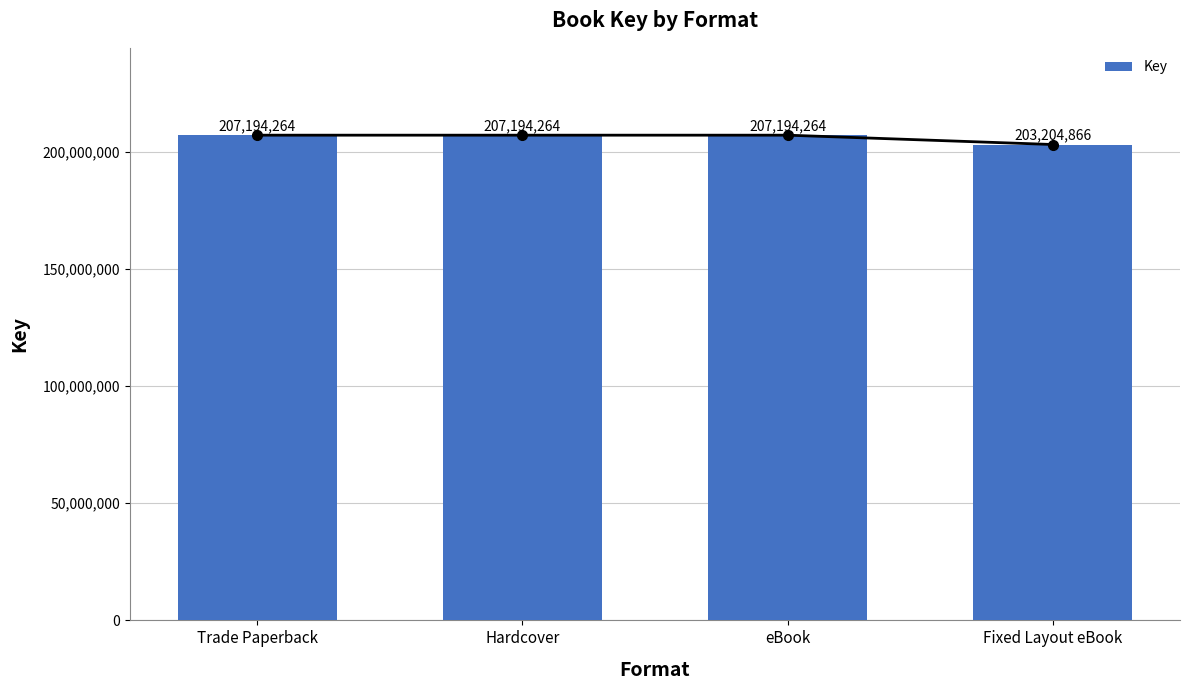

Where is the data nearest to the value 205199565?

Trade Paperback